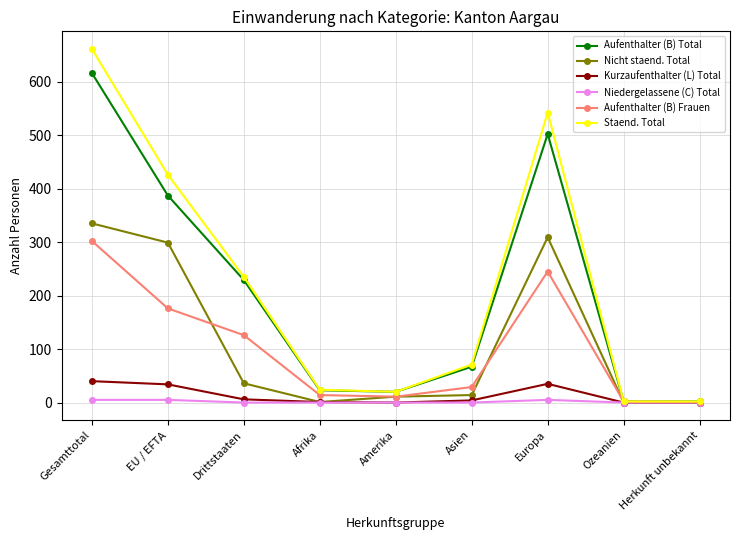

Is it true that Aufenthalter (B) Total equals 20 at Amerika?

True